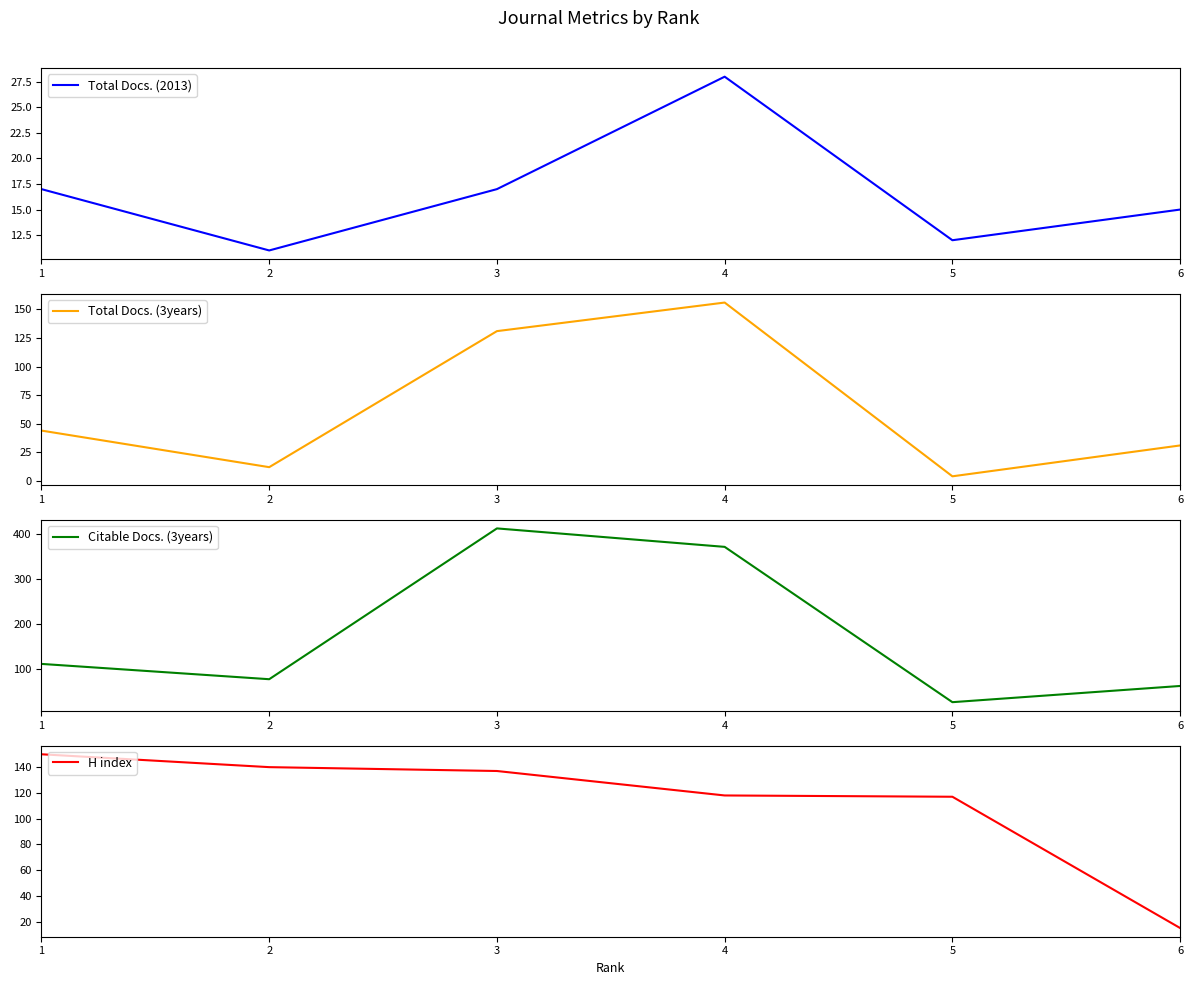

What is the value of the Citable Docs. (3years) point at the 5th from the left?

27